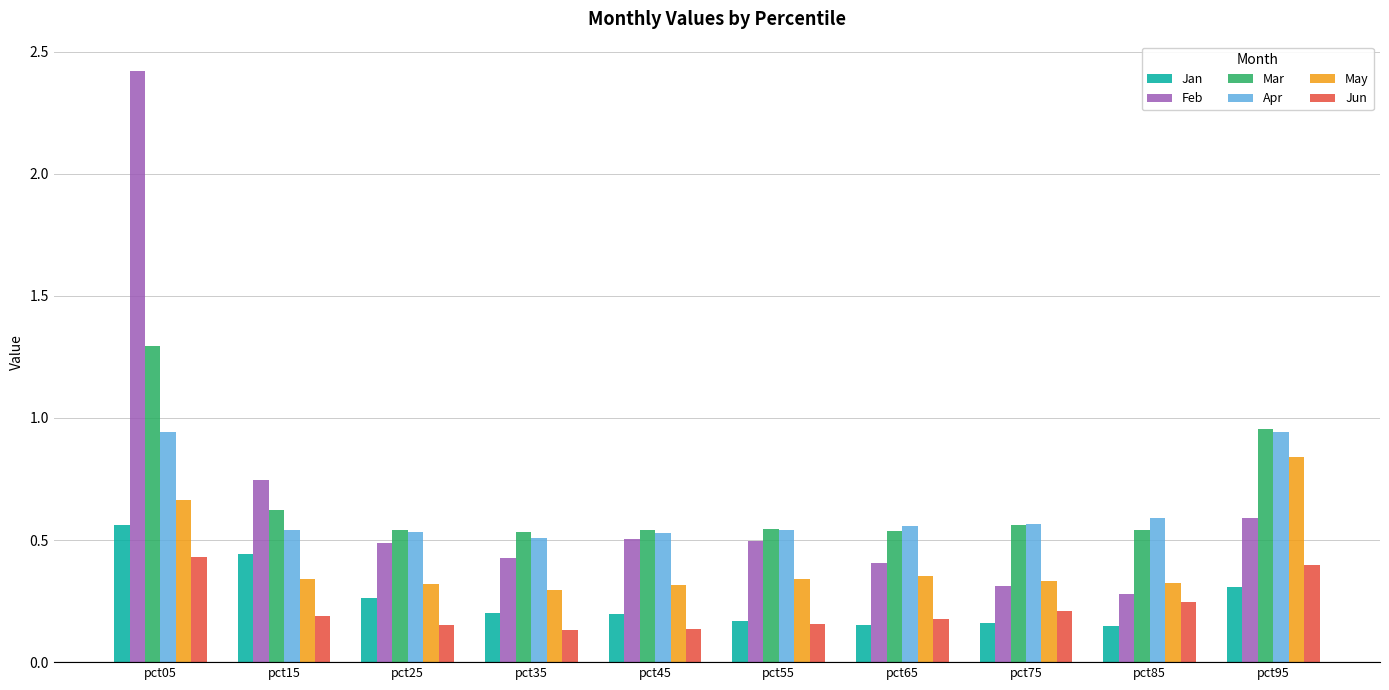

Count the May values in the range 0 to 1.

10